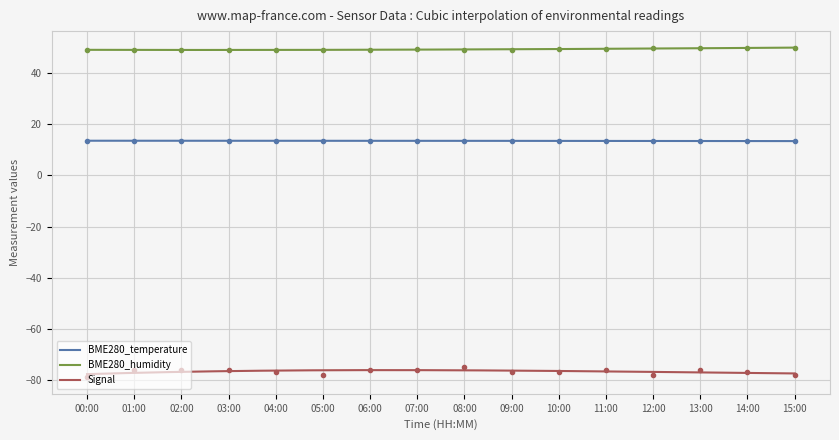

Reading right to left, extract all data points from this chart.

BME280_temperature: 15:00=13.5	14:00=13.4	13:00=13.5	12:00=13.5	11:00=13.5	10:00=13.6	09:00=13.6	08:00=13.5	07:00=13.6	06:00=13.6	05:00=13.6	04:00=13.6	03:00=13.6	02:00=13.6	01:00=13.6	00:00=13.6
BME280_humidity: 15:00=49.9	14:00=50.0	13:00=49.8	12:00=49.8	11:00=49.5	10:00=49.5	09:00=49.3	08:00=49.3	07:00=49.3	06:00=49.1	05:00=49.3	04:00=48.9	03:00=49.2	02:00=49.2	01:00=49.2	00:00=49.1
Signal: 15:00=-78.0	14:00=-77.0	13:00=-76.0	12:00=-78.0	11:00=-76.0	10:00=-77.0	09:00=-77.0	08:00=-75.0	07:00=-76.0	06:00=-76.0	05:00=-78.0	04:00=-77.0	03:00=-76.0	02:00=-76.0	01:00=-76.0	00:00=-79.0